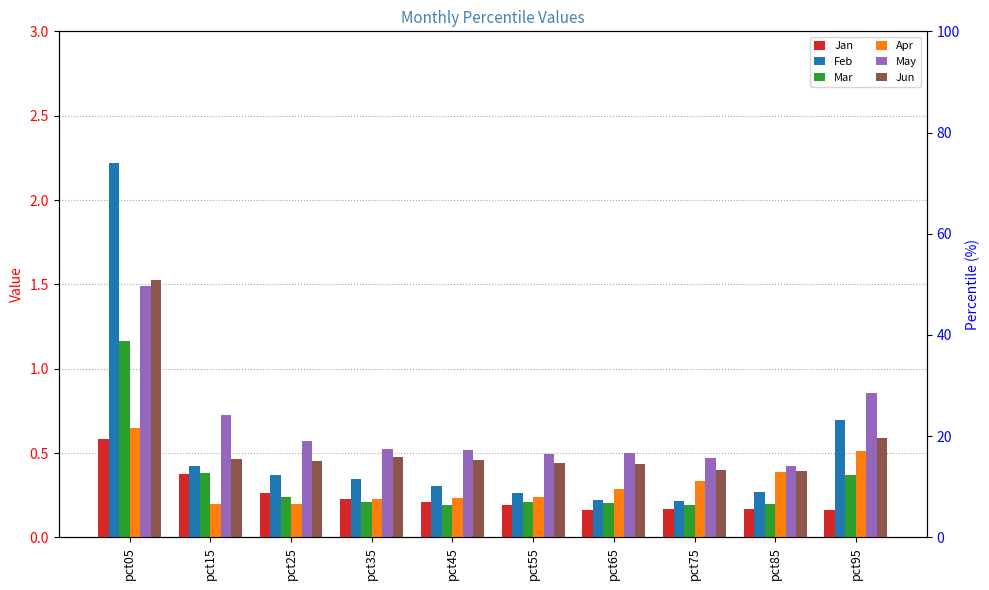

What is the difference between the second highest and minimum values in the Mar series?

0.2